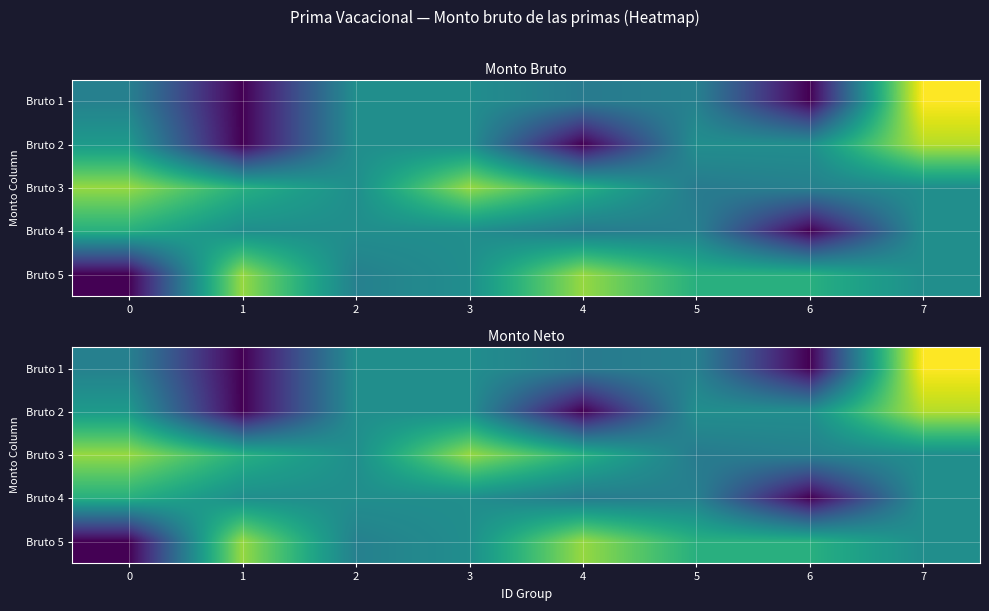

The Bruto 1 series shows 1213.7 at 2. True or false?

True